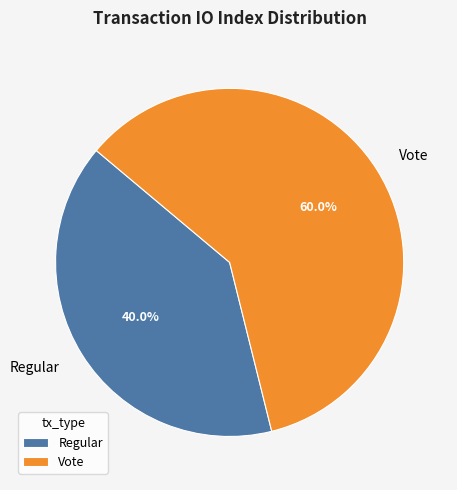

Is it true that Regular is 27% of the pie?

False